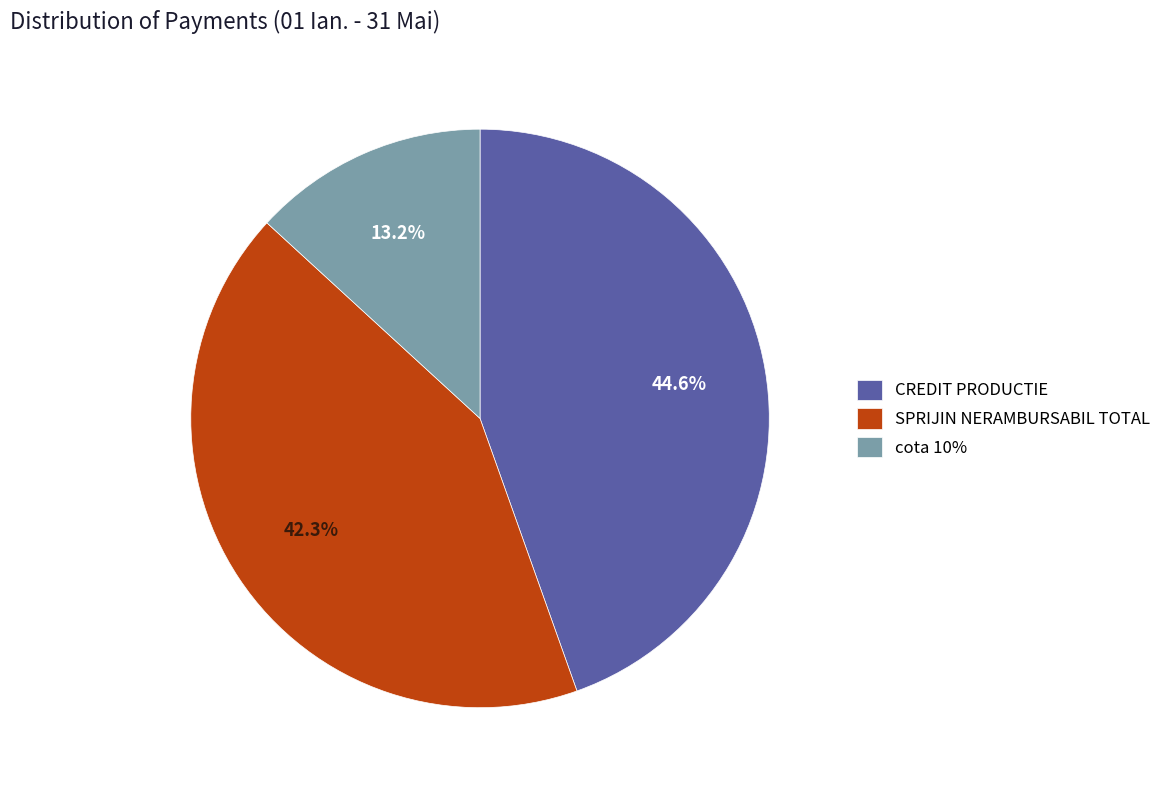

What is the largest slice in the pie chart?

CREDIT PRODUCTIE